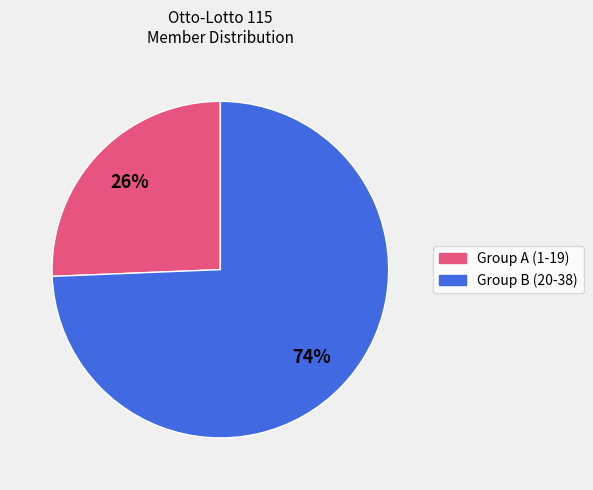

How many slices are in this pie chart?

2